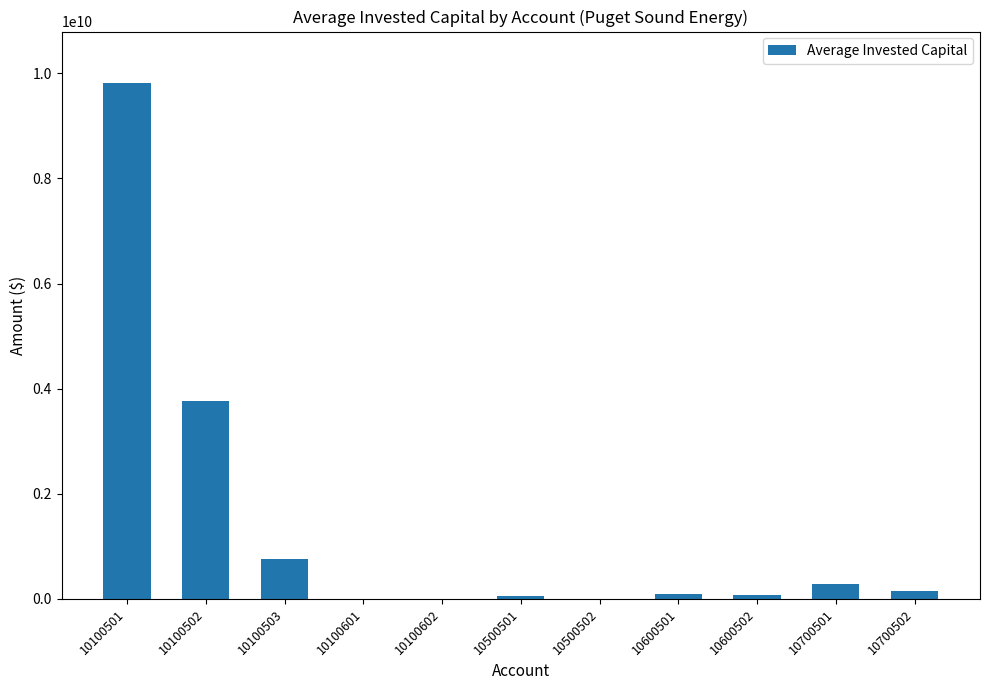

What is the sum of all values?

15001092462.3